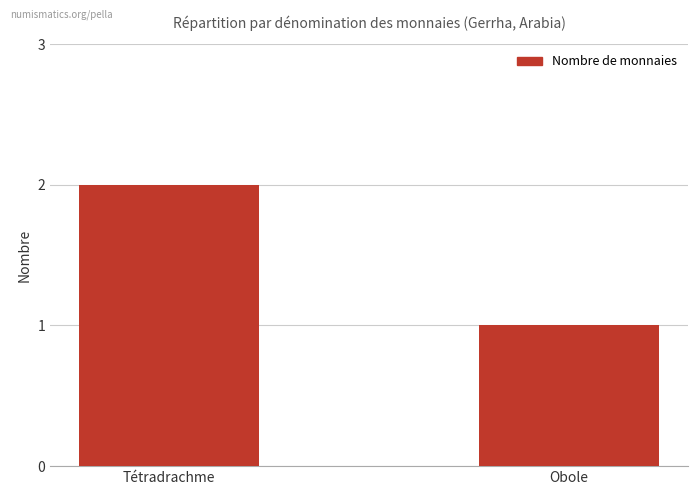

What is the maximum value shown in the chart?

2